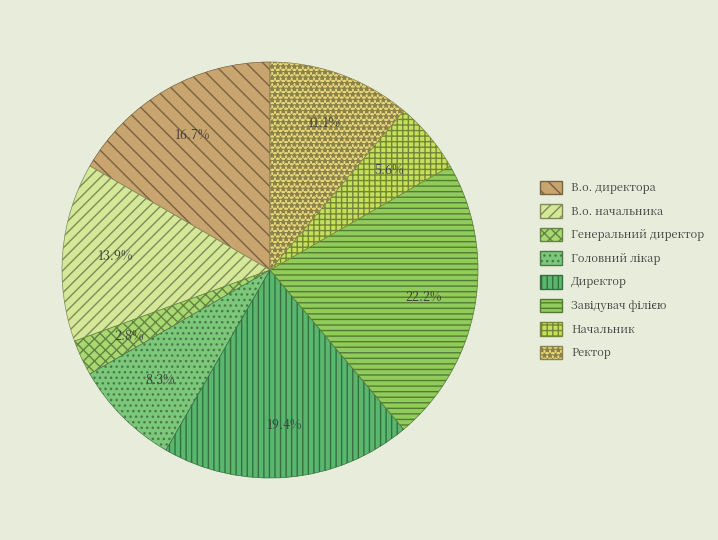

Combined, what portion of the pie is В.о. директора and В.о. начальника?

30.6%